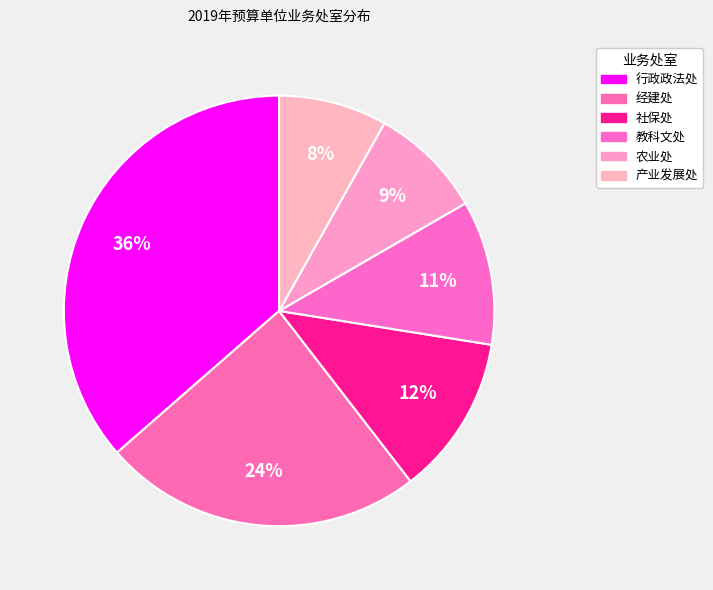

To the nearest percent, what is the combined percentage of 教科文处 and 行政政法处?

47%